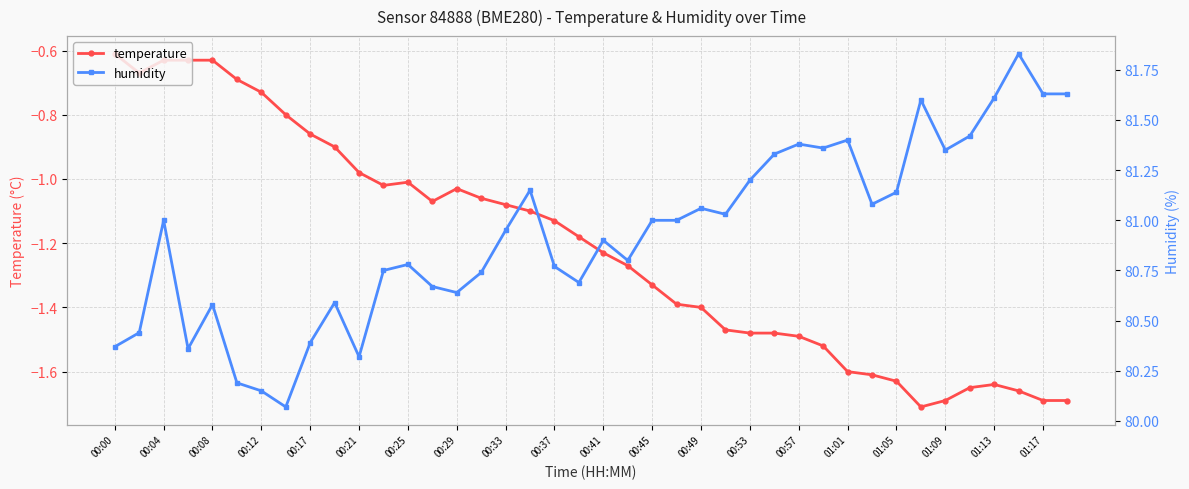

At 21, list the series in order from smallest to largest.

temperature, humidity